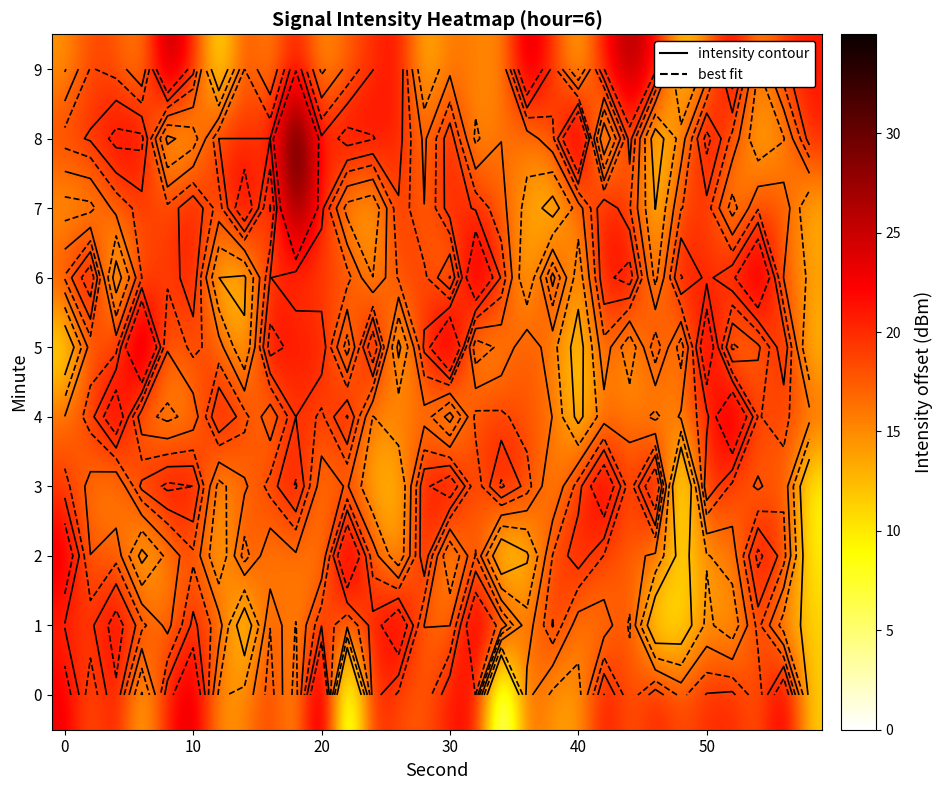

Which series has the largest total across all categories?

row_8